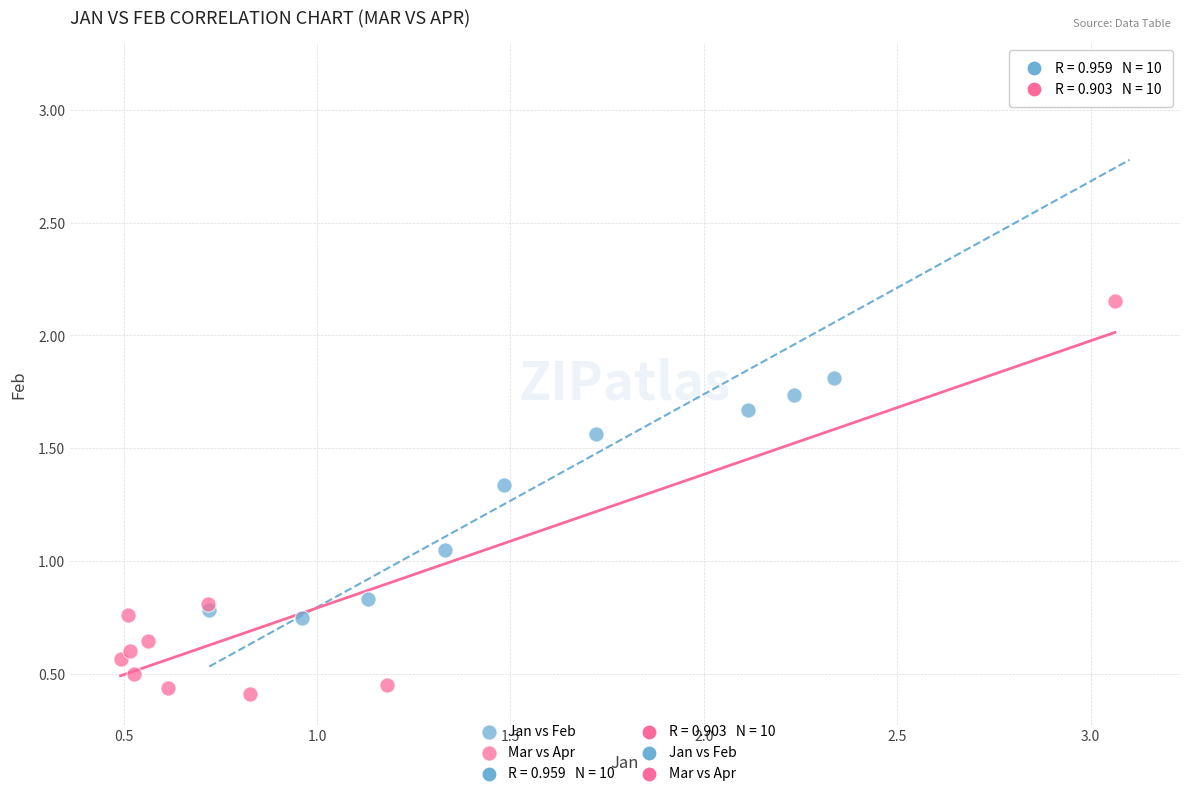

Which series reaches the maximum Y coordinate?

Jan vs Feb